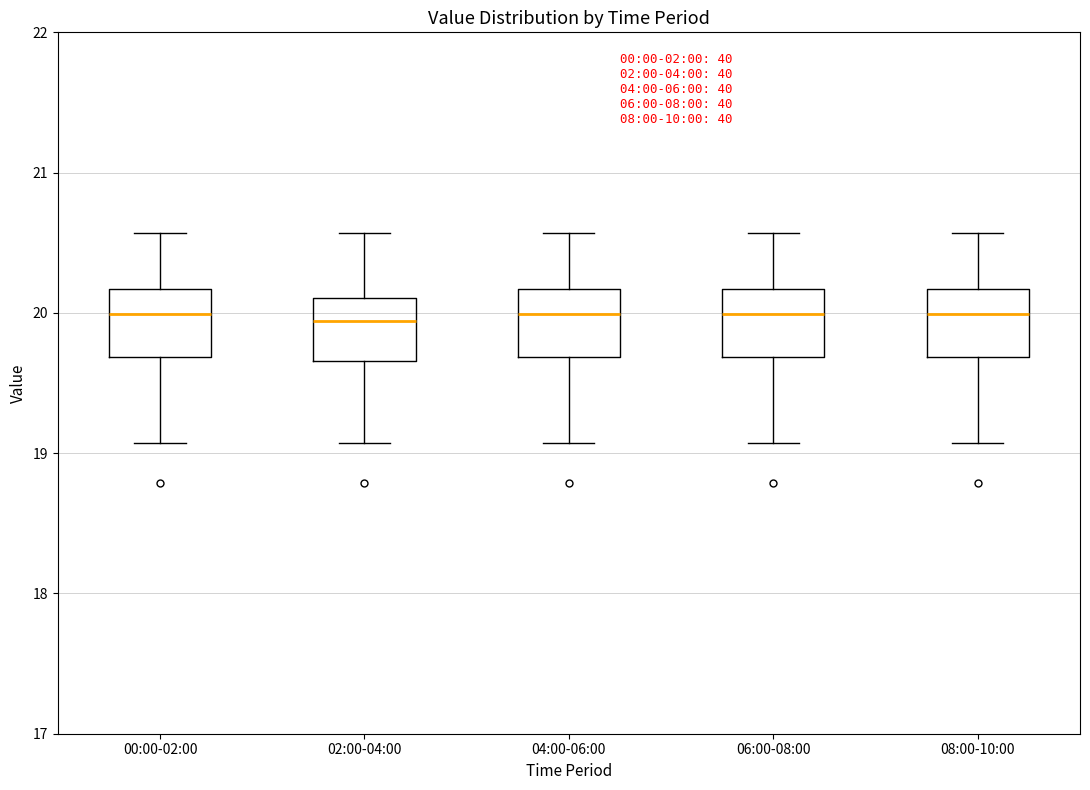

Where is the lower edge of the box for 04:00-06:00 on the y-axis? The values are not printed on the chart, so give them approximately, as read against the axis.

19.7